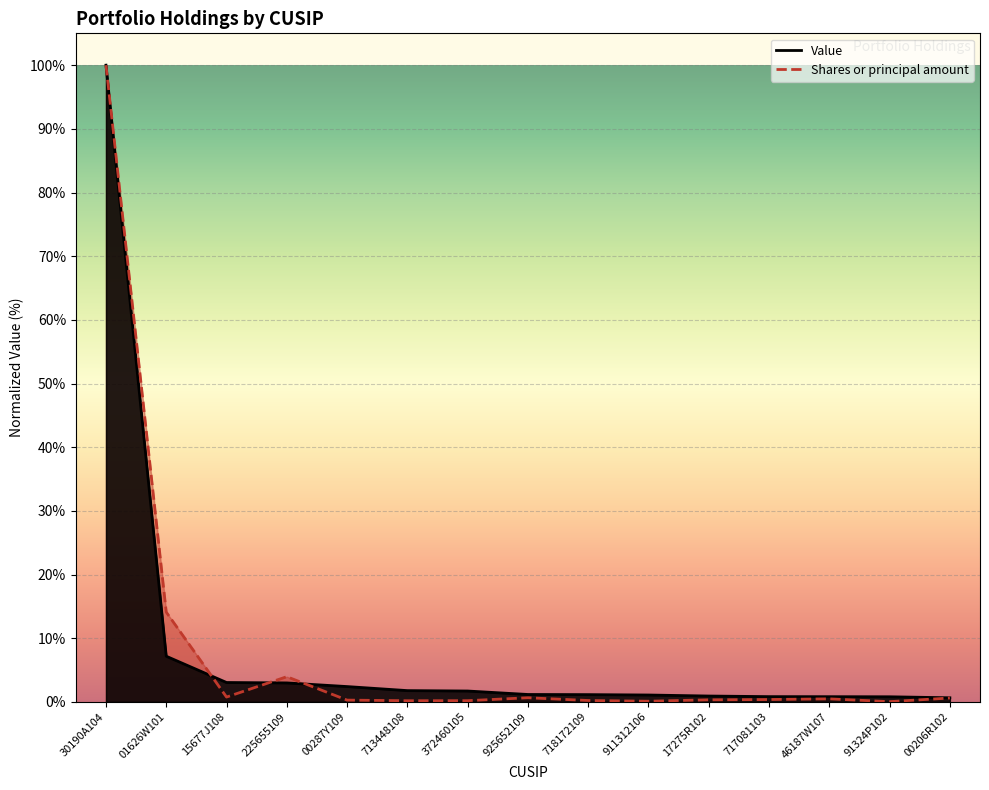

What is the label of the 10th point from the left?

911312106